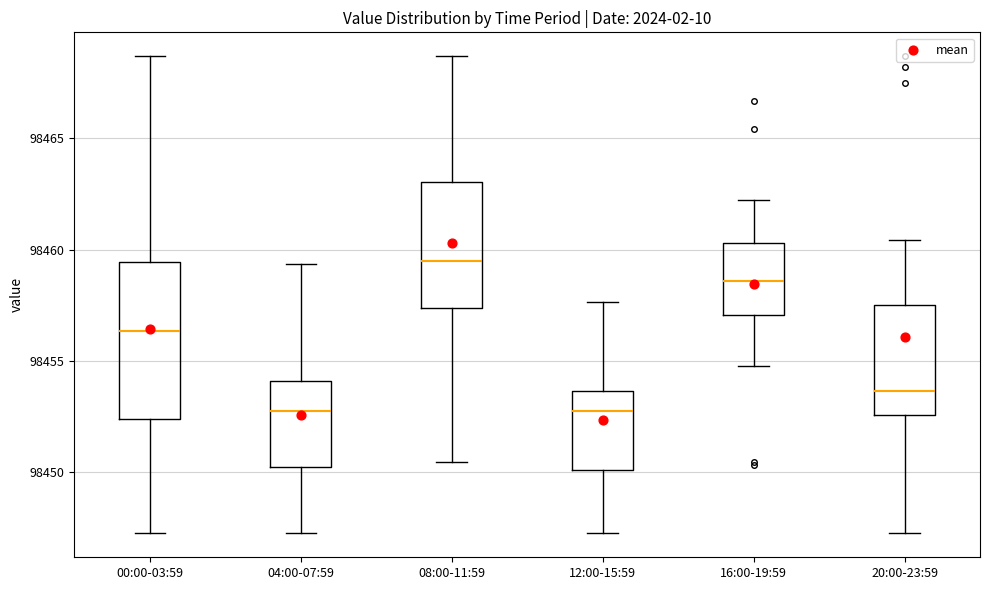

Where does the lower whisker of the box for 20:00-23:59 end on the y-axis? The values are not printed on the chart, so give them approximately, as read against the axis.

98447.5